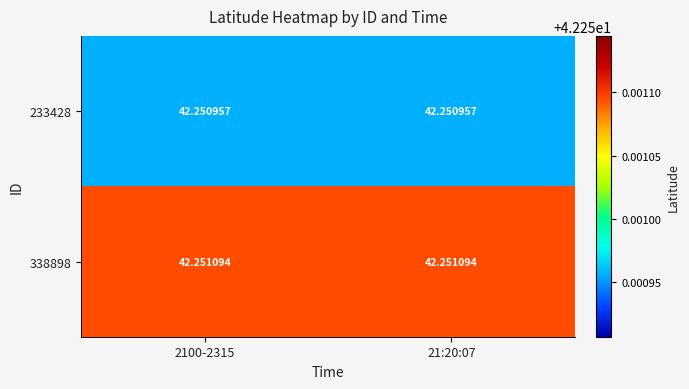

Count the number of categories in the chart.

2